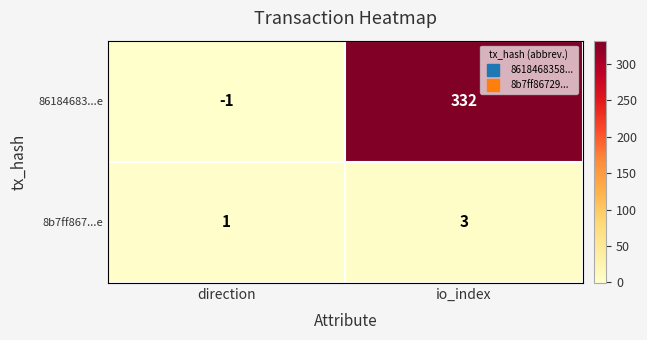

Which category has the lowest value across all series?

direction